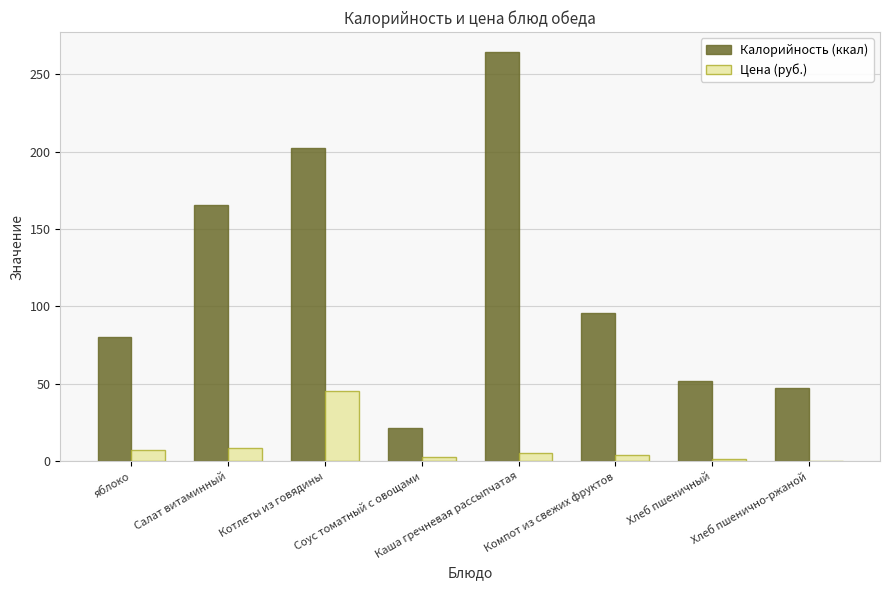

Which series has the largest total across all categories?

Калорийность (ккал)